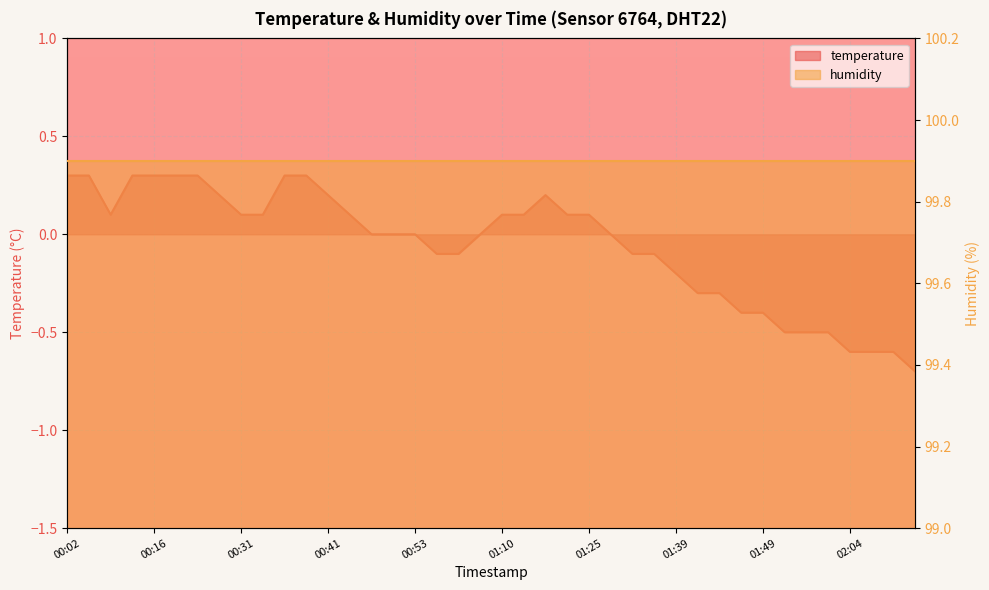

Reading left to right, list all the values displayed in this chart.

0.3	0.3	0.1	0.3	0.3	0.3	0.3	0.2	0.1	0.1	0.3	0.3	0.2	0.1	0.0	0.0	0.0	-0.1	-0.1	0.0	0.1	0.1	0.2	0.1	0.1	0.0	-0.1	-0.1	-0.2	-0.3	-0.3	-0.4	-0.4	-0.5	-0.5	-0.5	-0.6	-0.6	-0.6	-0.7